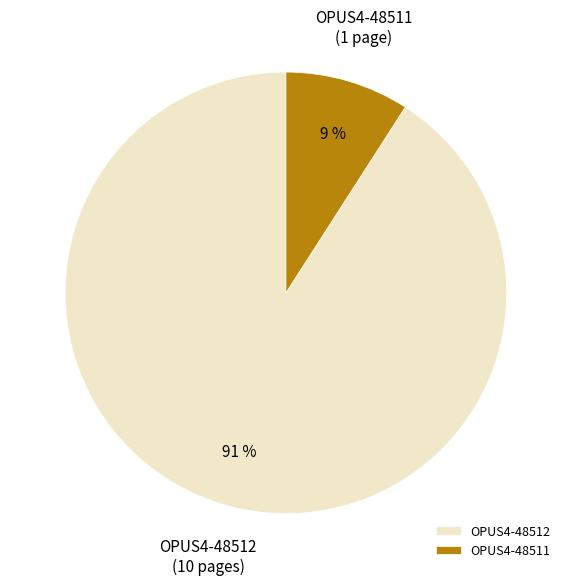

Which has a higher value, OPUS4-48512 or OPUS4-48511?

OPUS4-48512